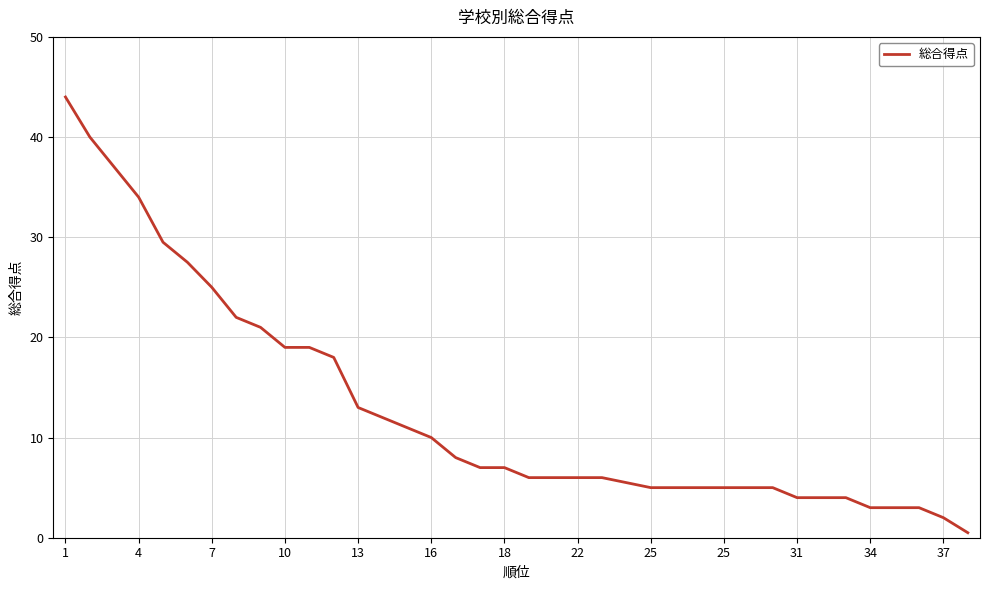

What is the greatest value displayed?

44.0